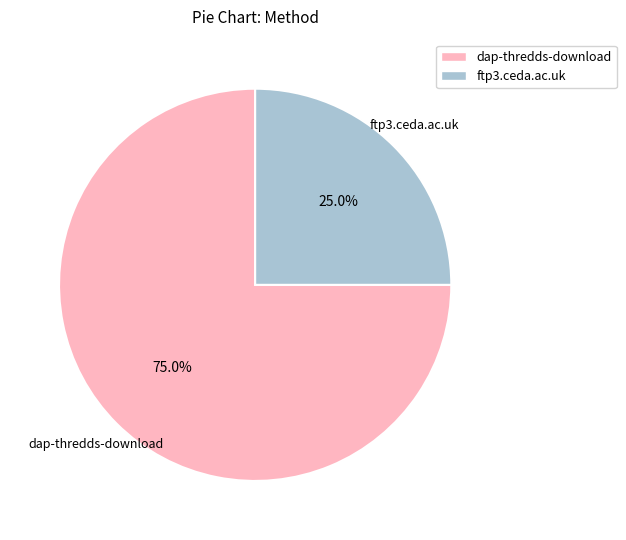

Combined, do ftp3.ceda.ac.uk and dap-thredds-download account for over 50%?

Yes